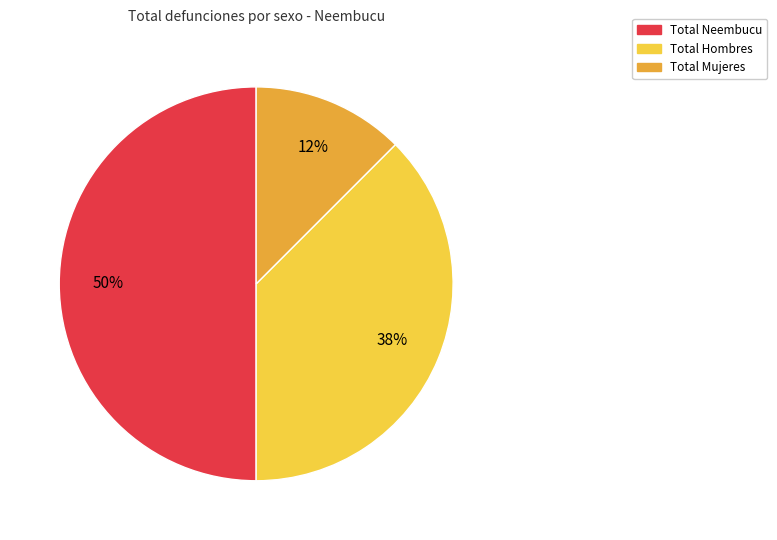

How many slices are in this pie chart?

3